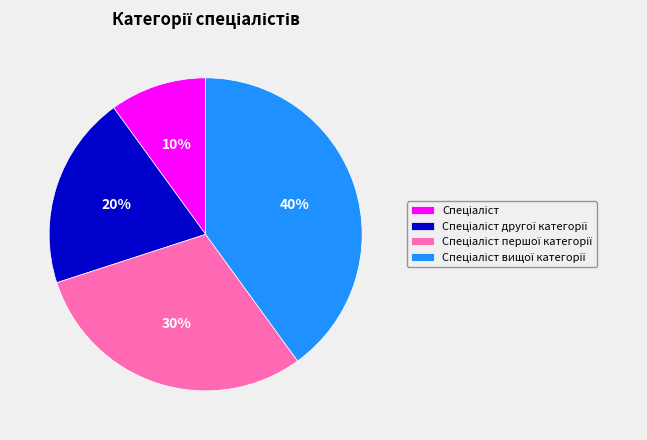

Is there any slice that represents more than half of the pie?

No